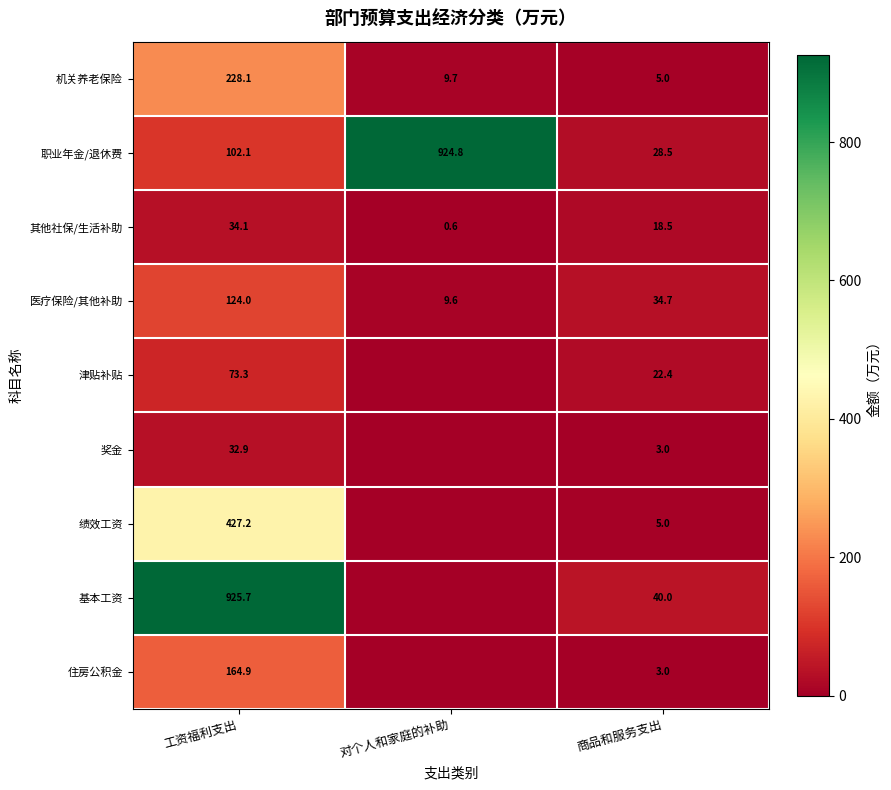

Rank the categories by 机关养老保险 value from highest to lowest.

工资福利支出, 对个人和家庭的补助, 商品和服务支出